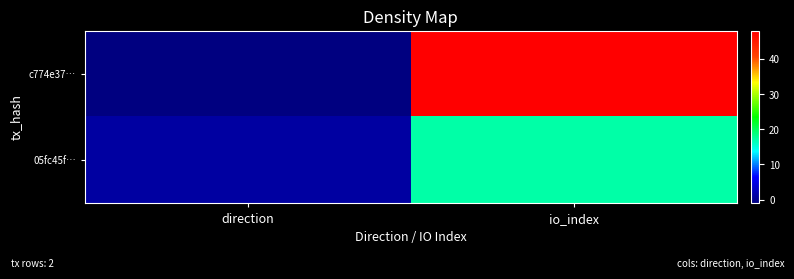

Reading right to left, transcribe all the data shown in this chart.

c774e37…: io_index=48	direction=-1
05fc45f…: io_index=17	direction=1